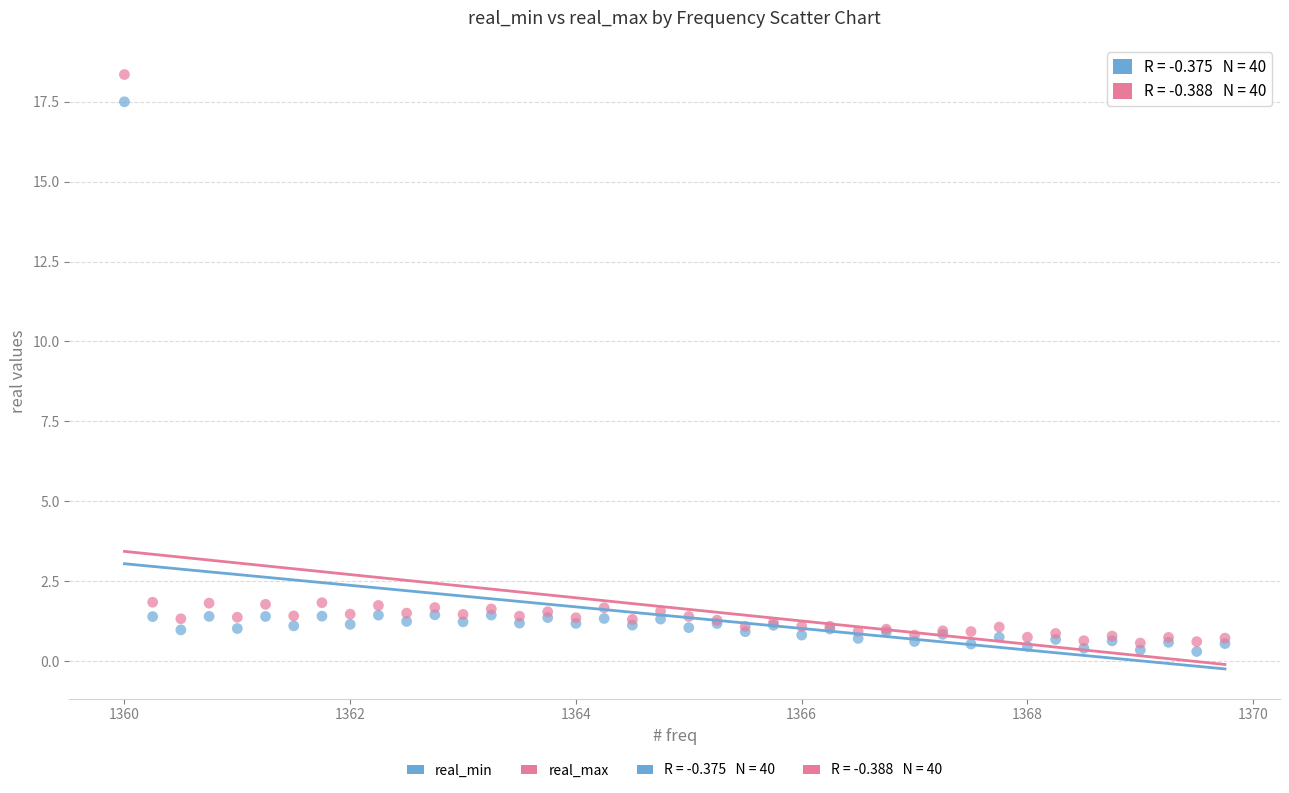

What is the X range (max minus min) for the scatter plot?

9.8